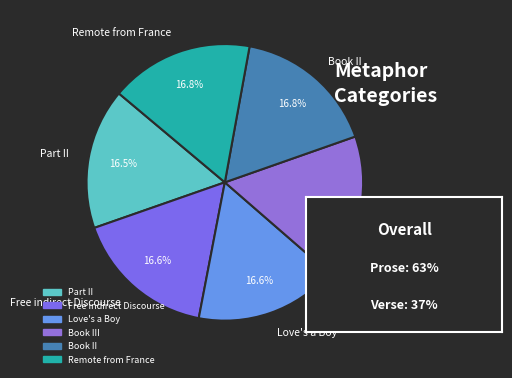

The Book III slice represents 28% of the pie. True or false?

False